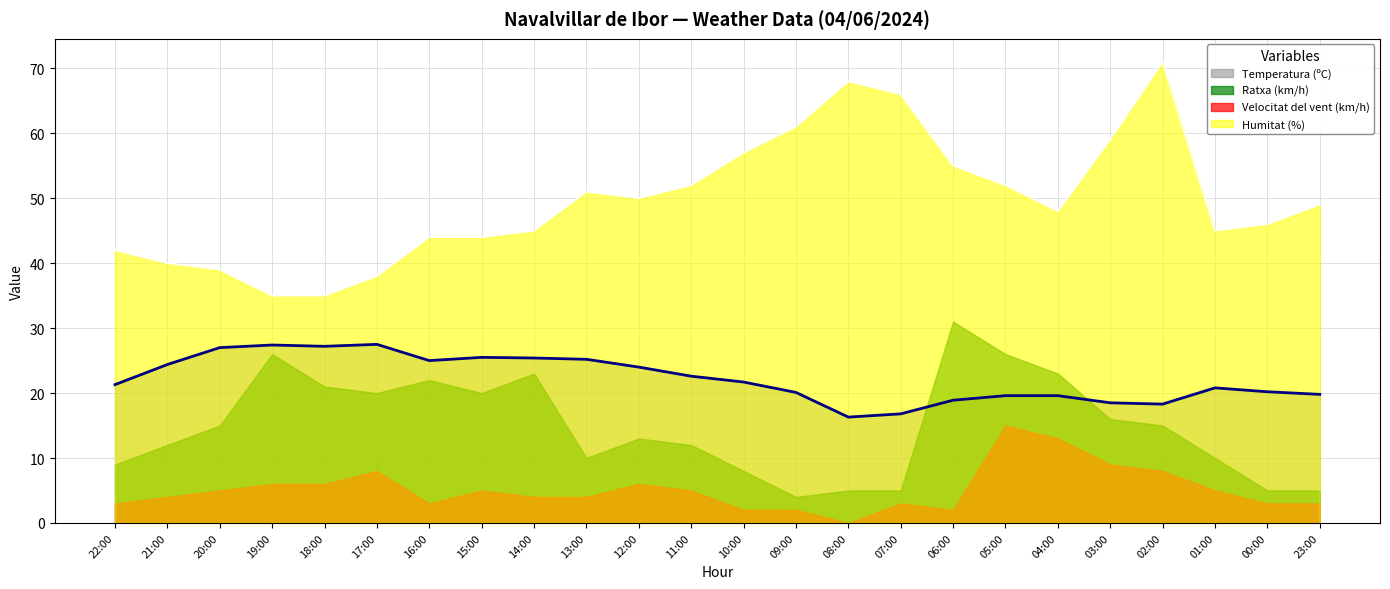

Where is Temperatura (ºC) nearest to the value 21?

01:00